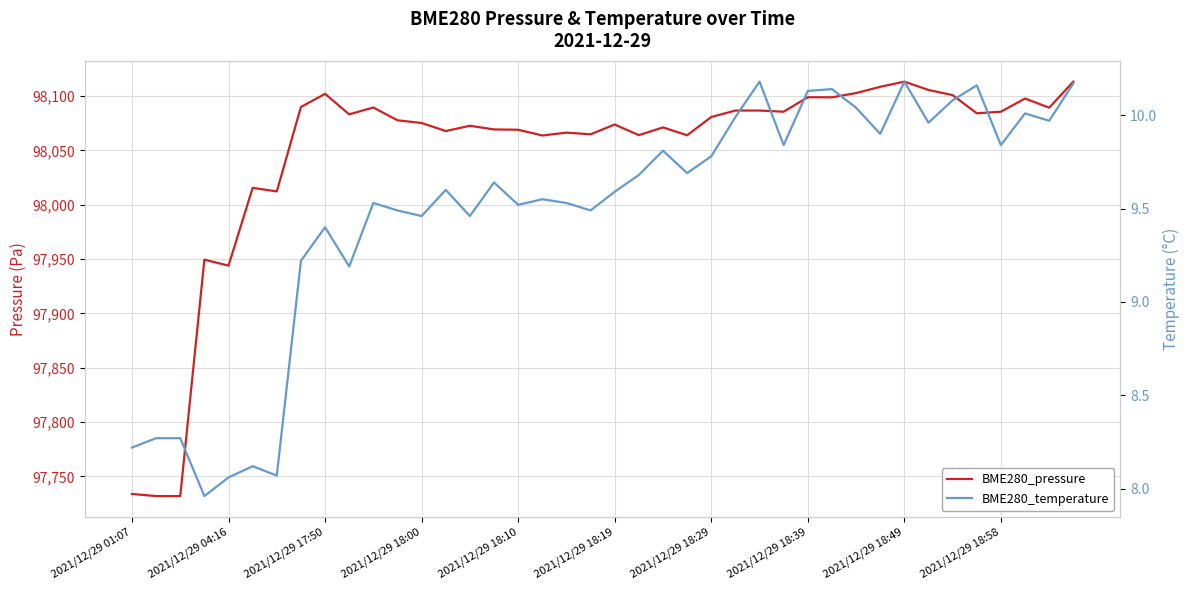

Which series has the largest total across all categories?

BME280_pressure